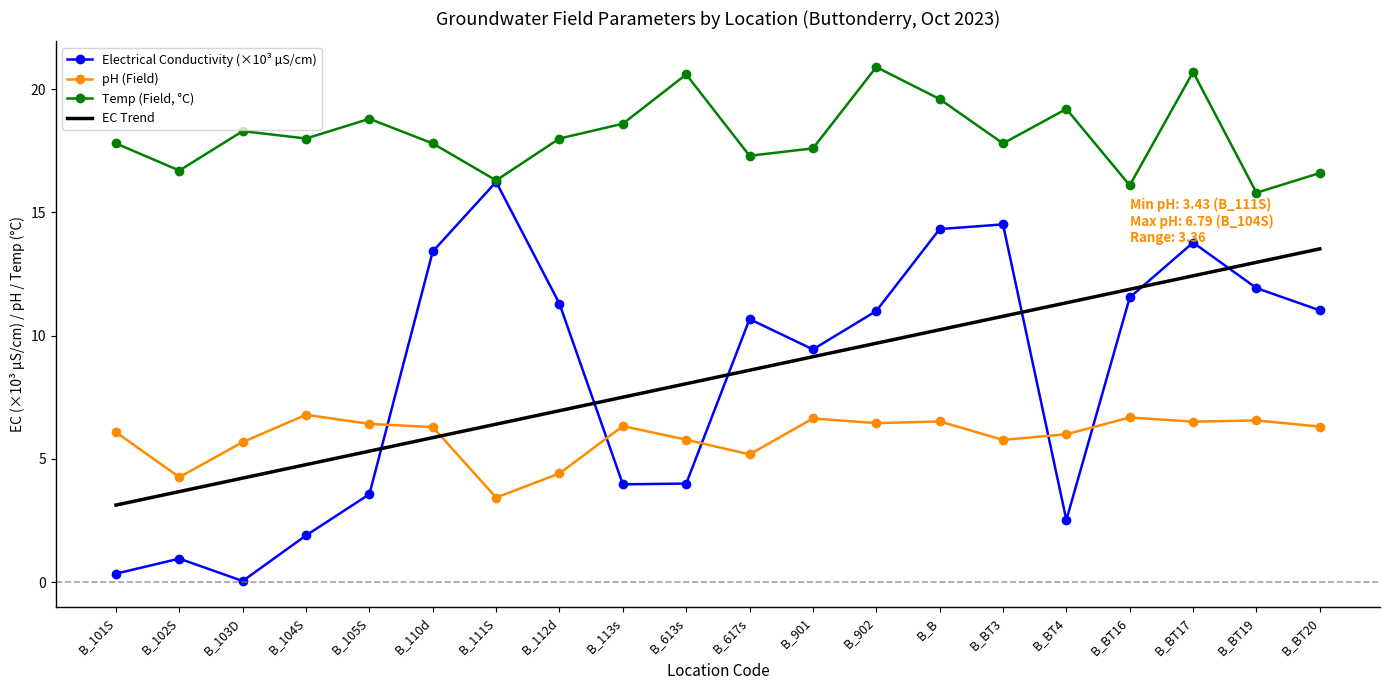

List the series in order of their peak value, lowest first.

pH (Field), EC Trend, Electrical Conductivity (×10³ µS/cm), Temp (Field, °C)